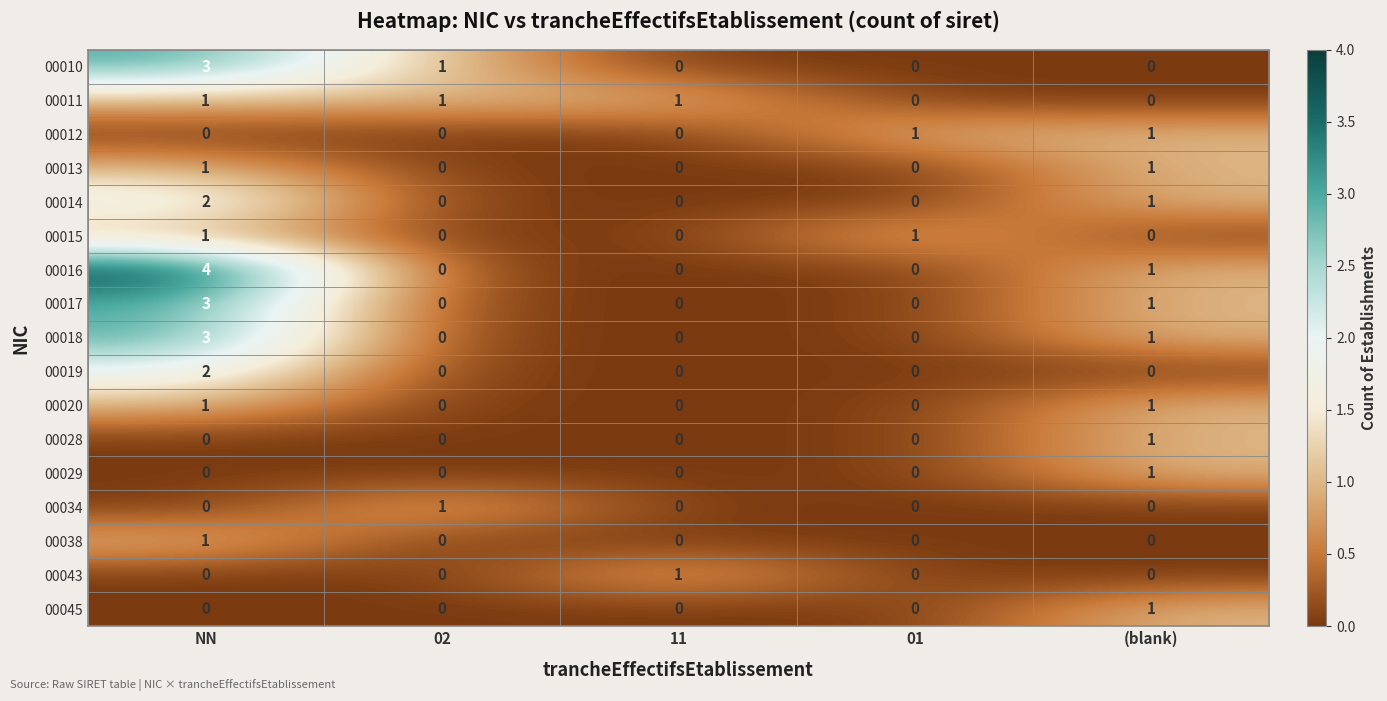

How many data points in 00038 are above 0?

1